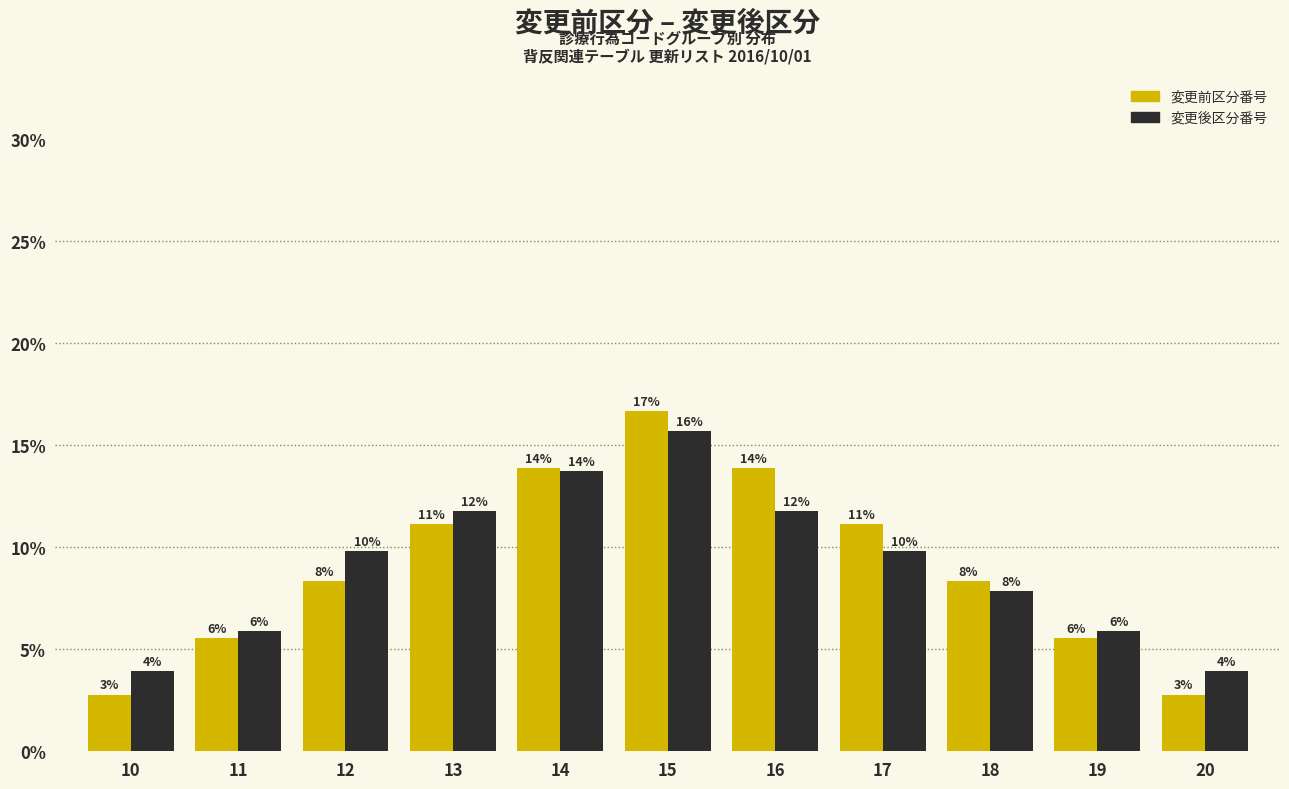

What is the spread (max minus min) of values at 10?

1.1